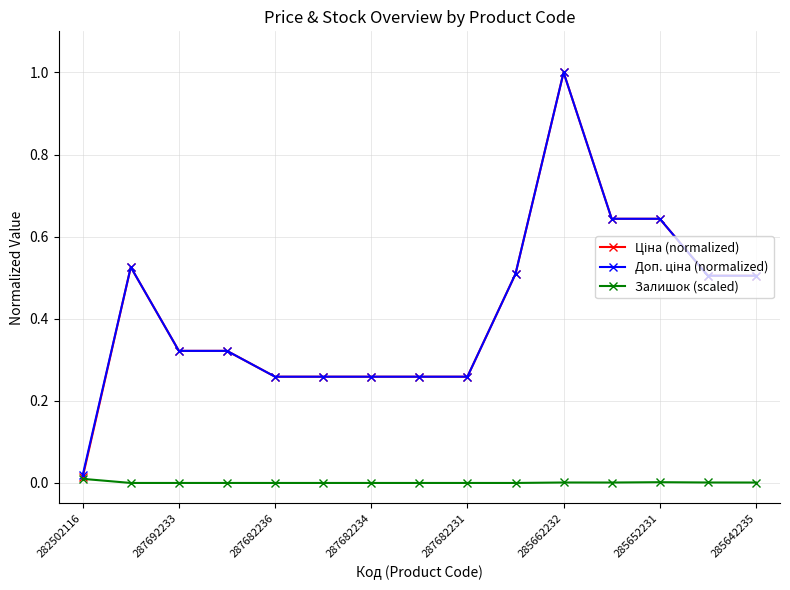

True or false: Залишок (scaled) has more than 0 points higher than both neighbors.

True